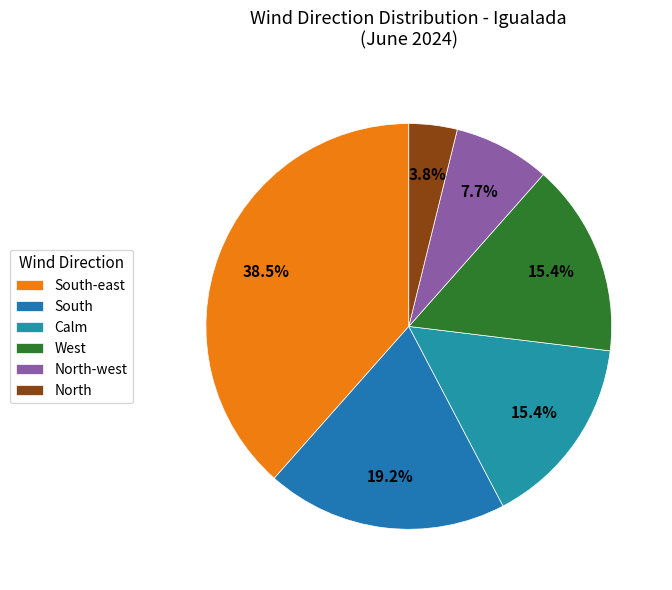

How many segments does this pie chart have?

6